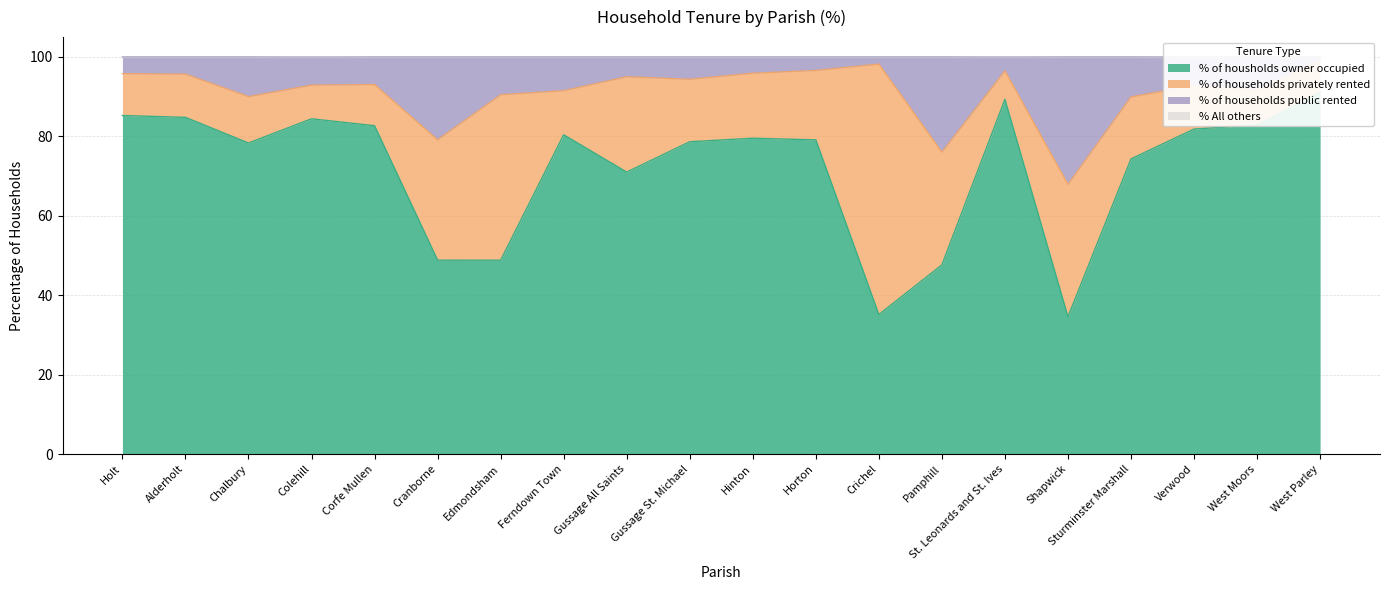

How many lines are shown in the chart?

3